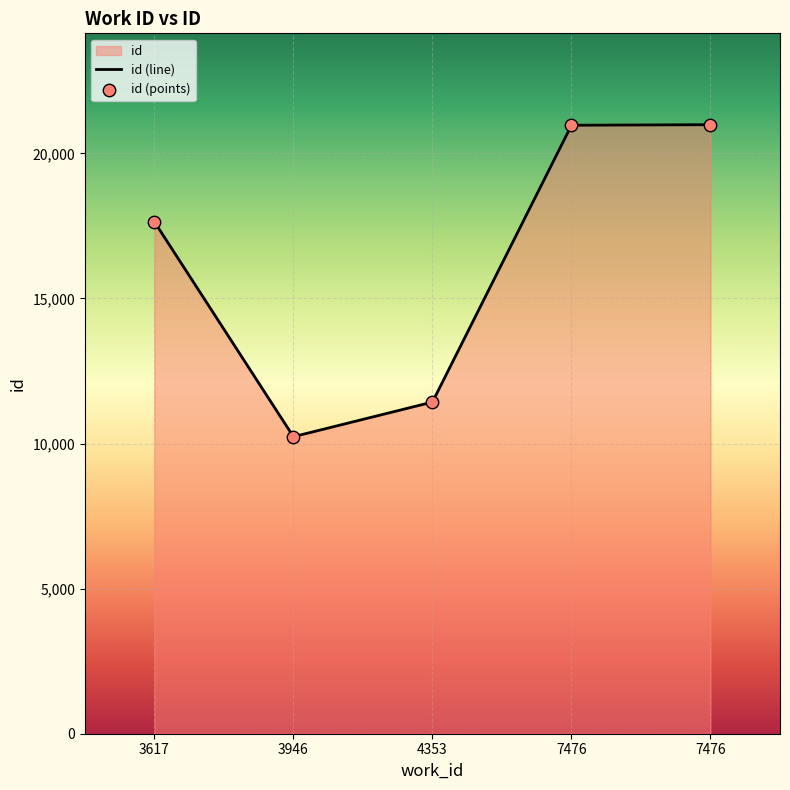

What is the ratio of the value at 3617 to the value at 3946?

1.7